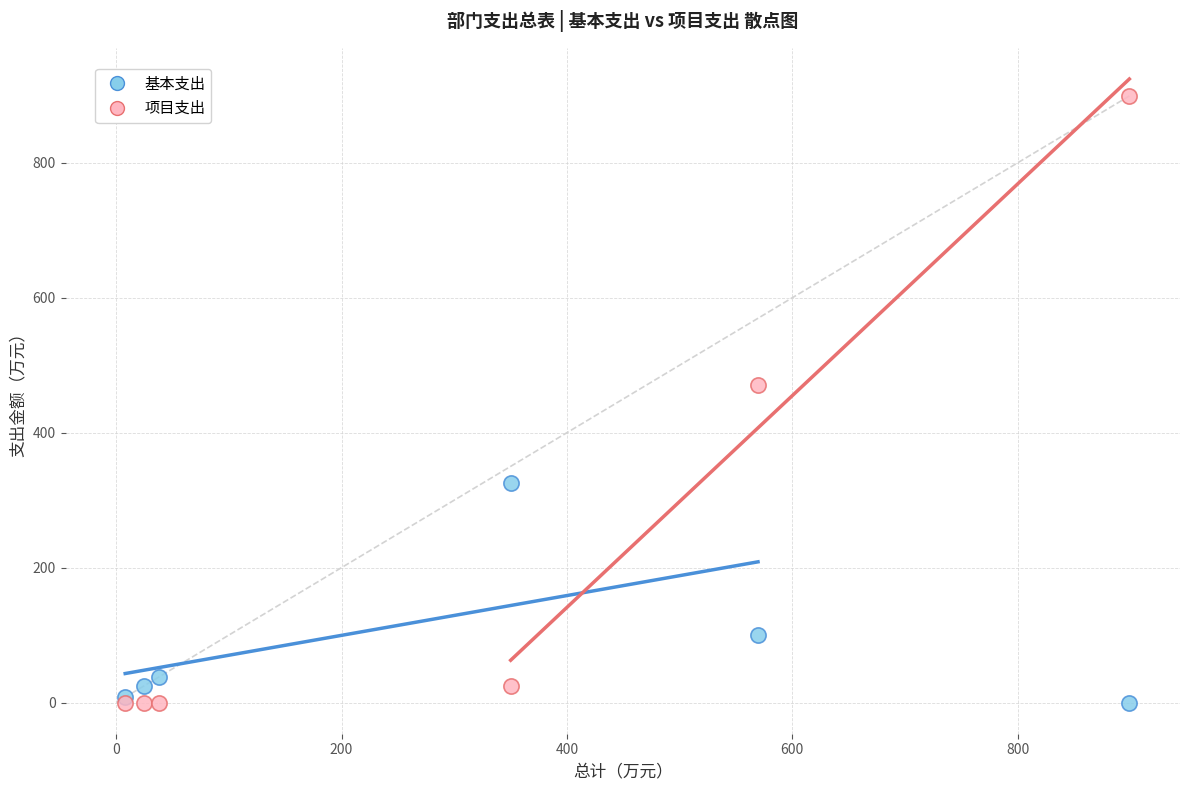

Which series contains the highest Y value?

项目支出